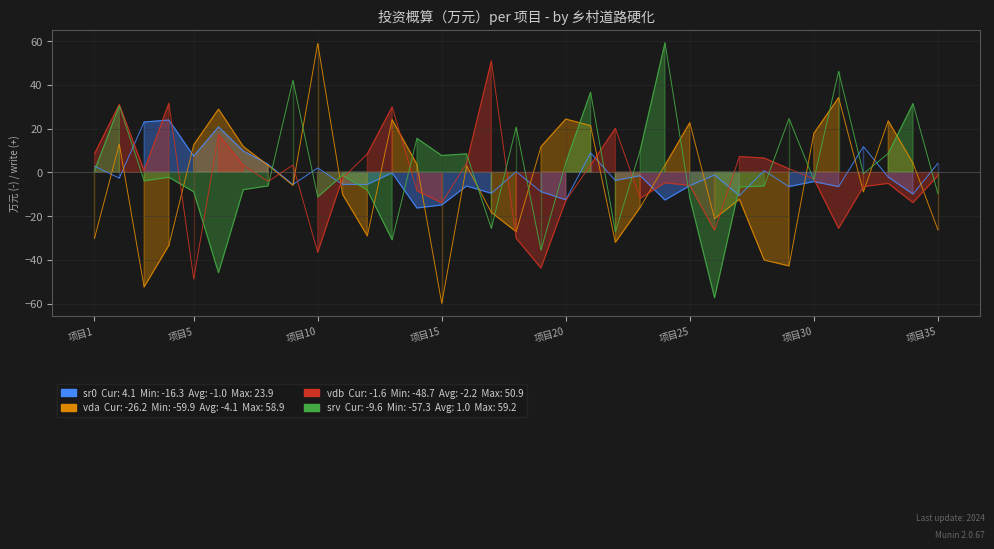

Which series has the largest total across all categories?

srv